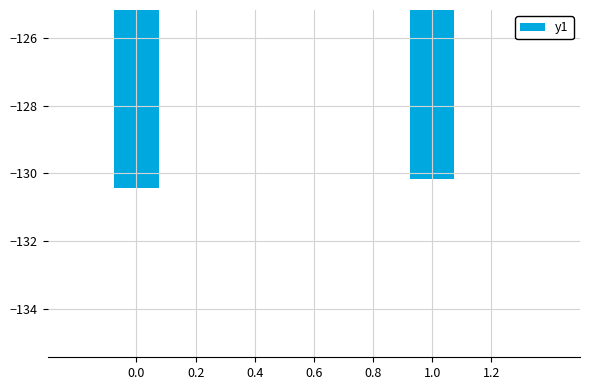

Is it true that the value at 0.0 is -27.5?

False